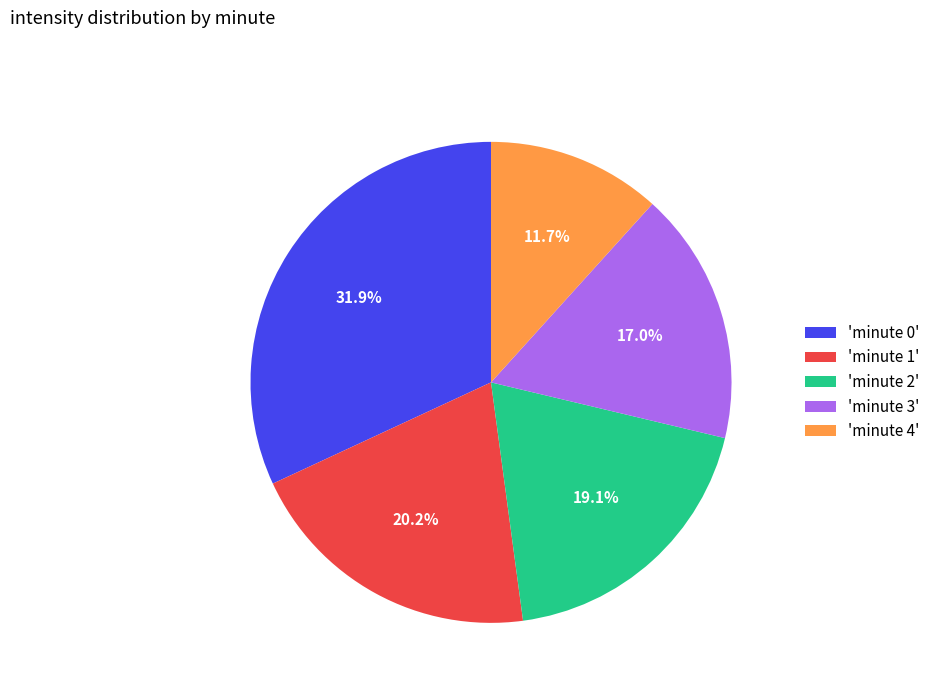

Between 'minute 1' and 'minute 3', which is larger?

'minute 1'